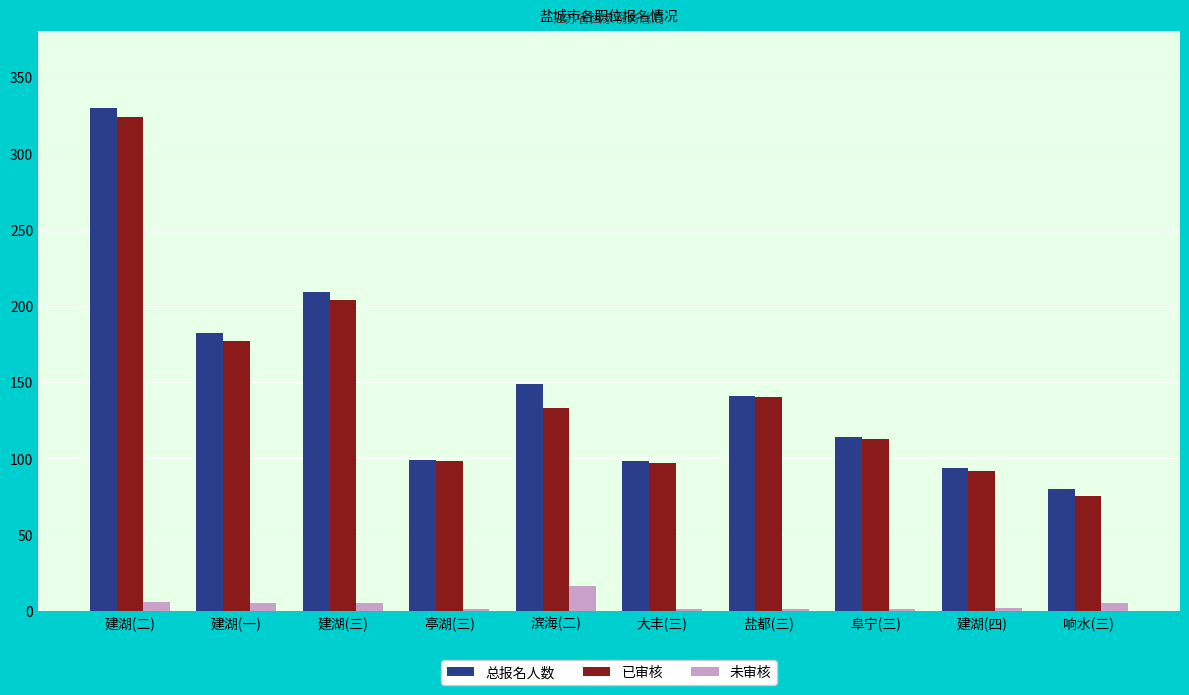

True or false: 总报名人数 has a value of 75 at 滨海(二).

False